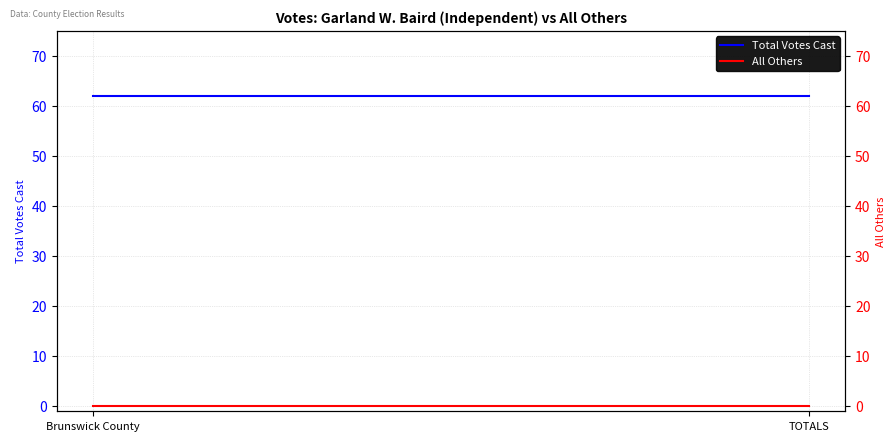

What is the maximum value for Total Votes Cast?

62